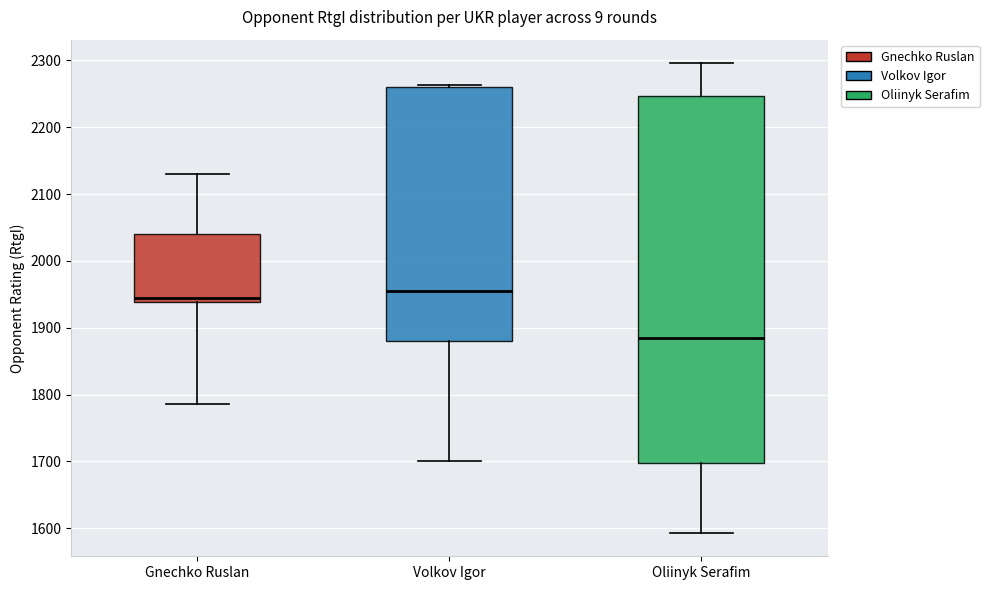

Where does the lower whisker of the box for Volkov Igor end on the y-axis? The values are not printed on the chart, so give them approximately, as read against the axis.

1700